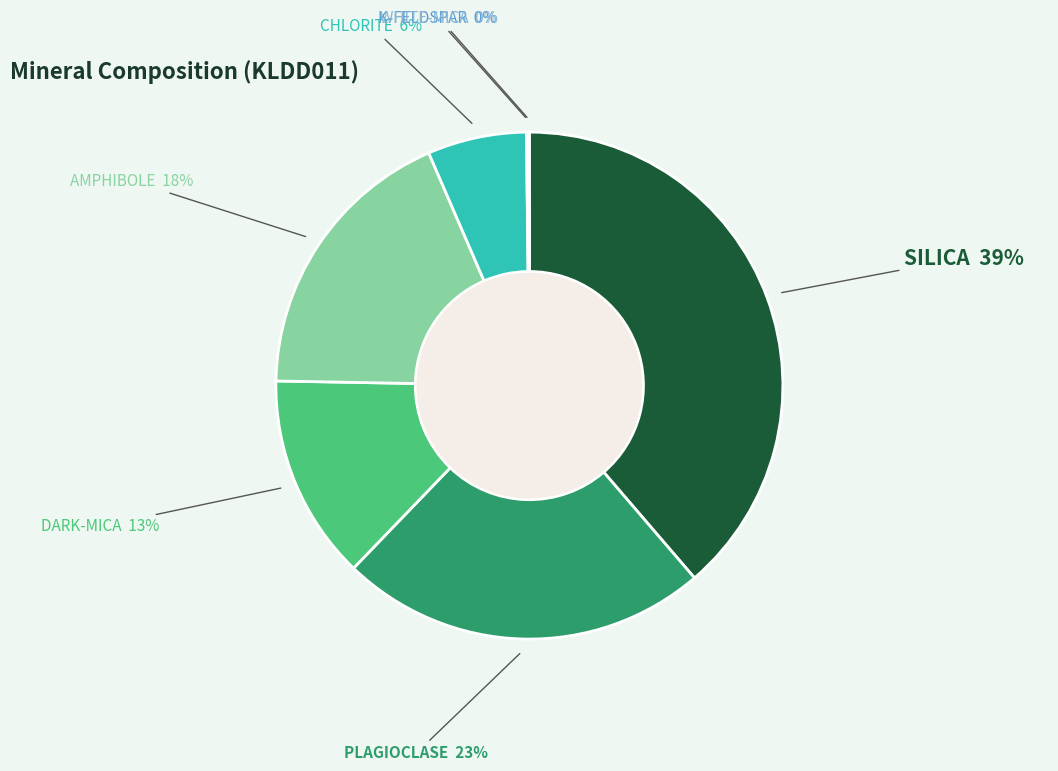

To the nearest percent, what portion does SILICA represent?

39%